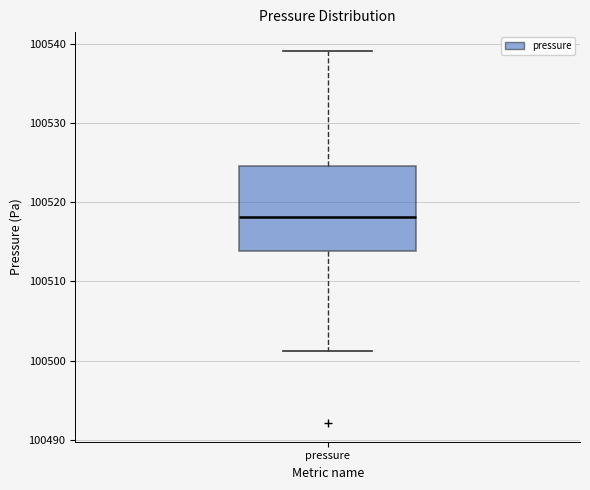

Transcribe this box plot: give where the median line is, the range the box spans, and where the two whiskers end, as read against the y-axis. The values are not printed on the chart, so give them approximately, as read against the axis.

median 100518, box 100514 to 100525, whiskers 100501 to 100539